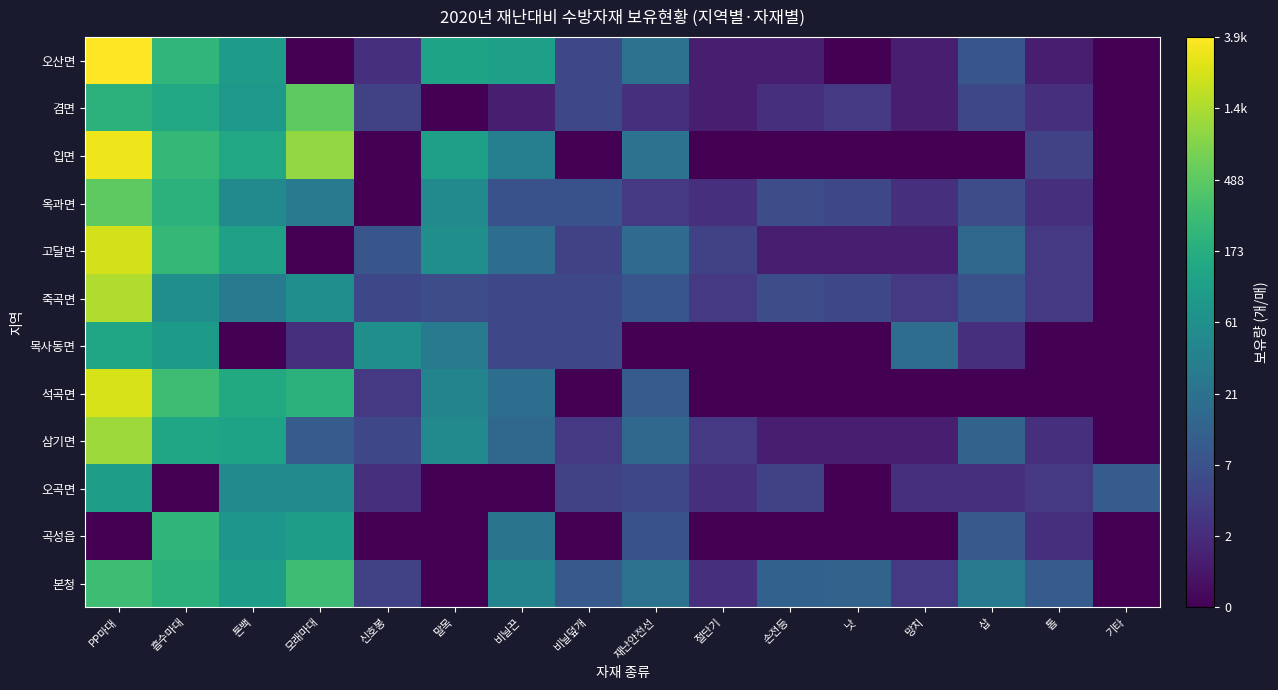

Reading right to left, transcribe all the data shown in this chart.

본청: 기타=0.0	톱=2.4	삽=3.4	망치=1.4	낫=2.6	손전등=2.6	절단기=1.1	재난안전선=3.1	비닐덮개=2.3	비닐끈=3.7	말목=0.0	신호봉=1.6	모래마대=5.7	톤백=4.6	흡수마대=5.3	PP마대=5.7
곡성읍: 기타=0.0	톱=1.1	삽=2.3	망치=0.0	낫=0.0	손전등=0.0	절단기=0.0	재난안전선=2.1	비닐덮개=0.0	비닐끈=3.2	말목=0.0	신호봉=0.0	모래마대=4.6	톤백=4.3	흡수마대=5.4	PP마대=0.0
오곡면: 기타=2.4	톱=1.4	삽=1.1	망치=1.1	낫=0.0	손전등=1.6	절단기=1.1	재난안전선=1.8	비닐덮개=1.6	비닐끈=0.0	말목=0.0	신호봉=1.1	모래마대=3.9	톤백=3.9	흡수마대=0.0	PP마대=4.6
삼기면: 기타=0.0	톱=1.1	삽=2.6	망치=0.7	낫=0.7	손전등=0.7	절단기=1.4	재난안전선=2.8	비닐덮개=1.4	비닐끈=2.8	말목=3.9	신호봉=1.8	모래마대=2.4	톤백=4.8	흡수마대=4.9	PP마대=7.0
석곡면: 기타=0.0	톱=0.0	삽=0.0	망치=0.0	낫=0.0	손전등=0.0	절단기=0.0	재난안전선=2.4	비닐덮개=0.0	비닐끈=3.0	말목=3.7	신호봉=1.4	모래마대=5.3	톤백=5.0	흡수마대=5.7	PP마대=7.7
목사동면: 기타=0.0	톱=0.0	삽=1.1	망치=2.9	낫=0.0	손전등=0.0	절단기=0.0	재난안전선=0.0	비닐덮개=1.8	비닐끈=1.8	말목=3.4	신호봉=4.1	모래마대=1.1	톤백=0.0	흡수마대=4.5	PP마대=4.9
죽곡면: 기타=0.0	톱=1.4	삽=2.1	망치=1.4	낫=1.8	손전등=1.9	절단기=1.4	재난안전선=2.2	비닐덮개=1.8	비닐끈=1.8	말목=1.9	신호봉=1.8	모래마대=4.1	톤백=3.4	흡수마대=4.1	PP마대=7.3
고달면: 기타=0.0	톱=1.4	삽=2.8	망치=0.7	낫=0.7	손전등=0.7	절단기=1.6	재난안전선=2.9	비닐덮개=1.6	비닐끈=3.0	말목=4.1	신호봉=2.2	모래마대=0.0	톤백=4.7	흡수마대=5.5	PP마대=7.7
옥과면: 기타=0.0	톱=1.1	삽=1.9	망치=1.1	낫=1.8	손전등=1.9	절단기=1.1	재난안전선=1.4	비닐덮개=2.1	비닐끈=2.1	말목=3.9	신호봉=0.0	모래마대=3.4	톤백=3.9	흡수마대=5.3	PP마대=6.2
입면: 기타=0.0	톱=1.6	삽=0.0	망치=0.0	낫=0.0	손전등=0.0	절단기=0.0	재난안전선=3.1	비닐덮개=0.0	비닐끈=3.6	말목=4.7	신호봉=0.0	모래마대=6.9	톤백=4.9	흡수마대=5.5	PP마대=8.0
겸면: 기타=0.0	톱=1.1	삽=1.8	망치=0.7	낫=1.4	손전등=1.1	절단기=0.7	재난안전선=1.1	비닐덮개=1.8	비닐끈=0.7	말목=0.0	신호봉=1.6	모래마대=6.2	톤백=4.4	흡수마대=4.9	PP마대=5.3
오산면: 기타=0.0	톱=0.7	삽=2.2	망치=0.7	낫=0.0	손전등=0.7	절단기=0.7	재난안전선=3.1	비닐덮개=1.8	비닐끈=4.7	말목=4.8	신호봉=1.1	모래마대=0.0	톤백=4.6	흡수마대=5.4	PP마대=8.3